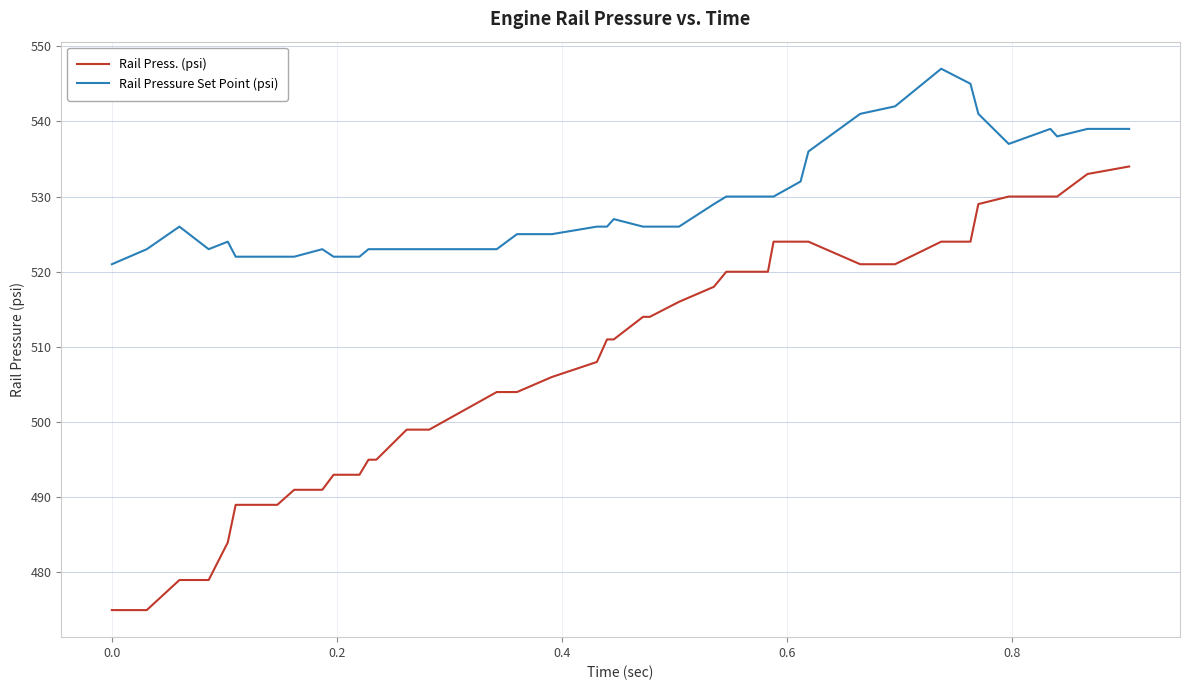

Which series has the largest range (max minus min)?

Rail Press. (psi)